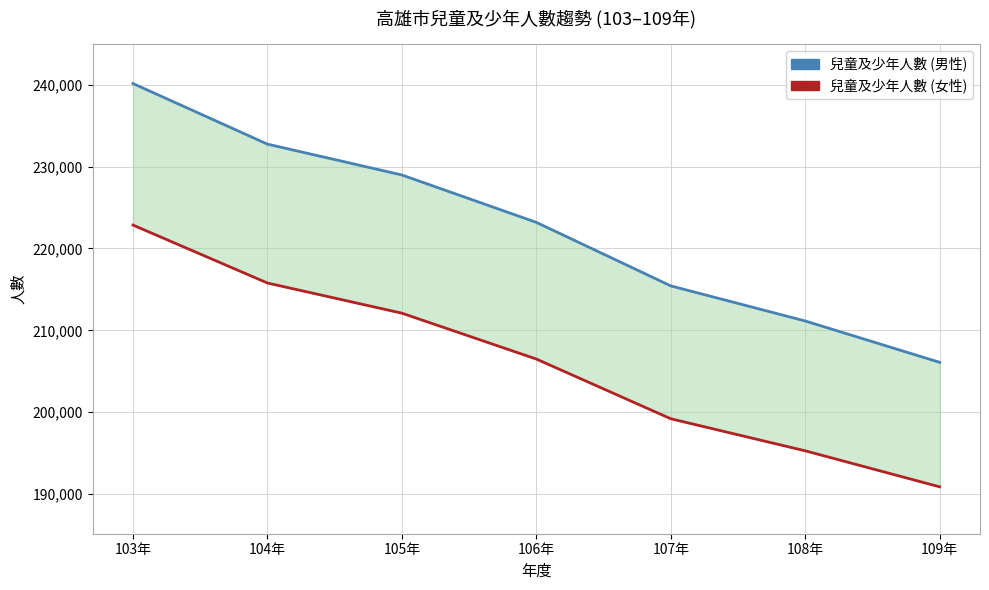

What is the average value of the 兒童及少年人數 (男性) series?

222535